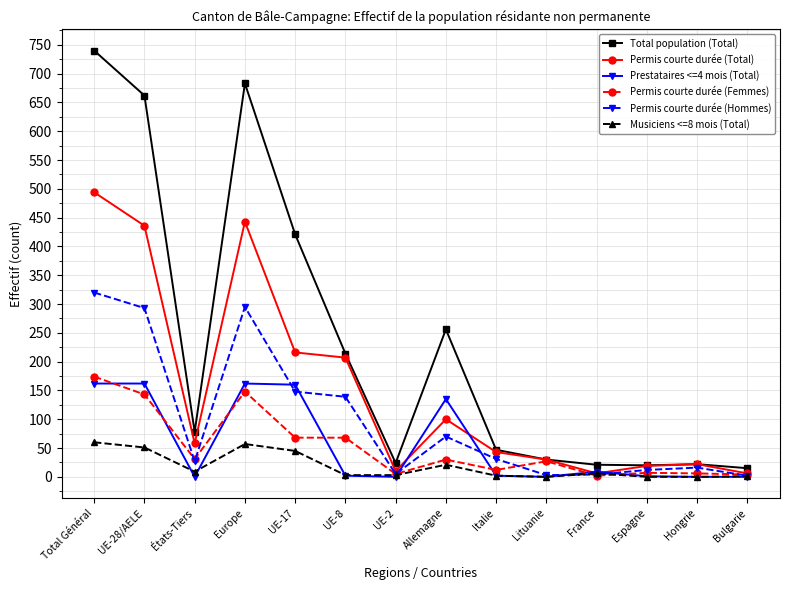

What position from the left is États-Tiers?

3